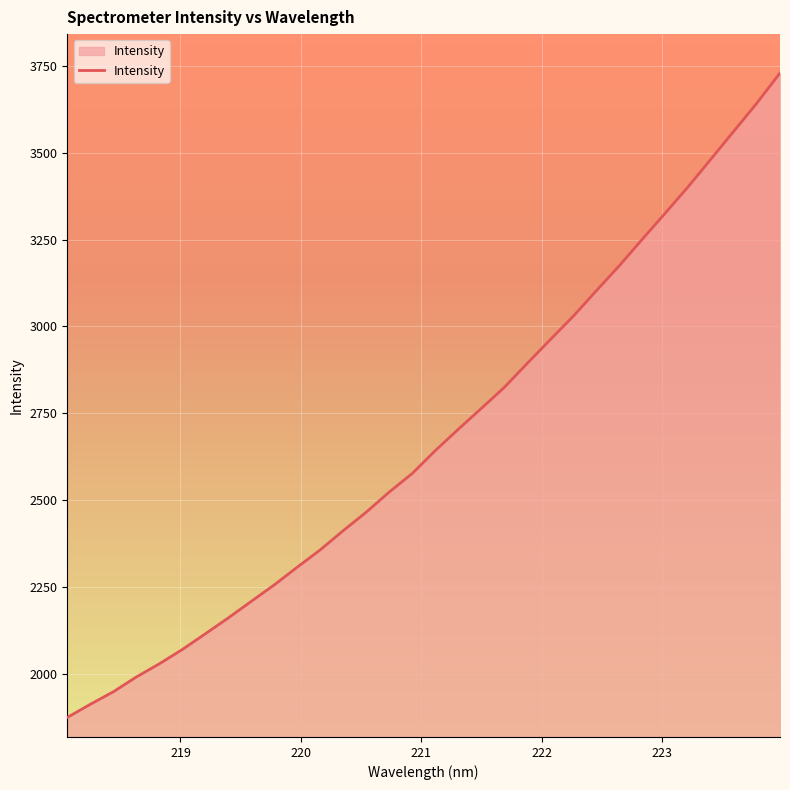

What is the minimum value shown in the chart?

1874.4